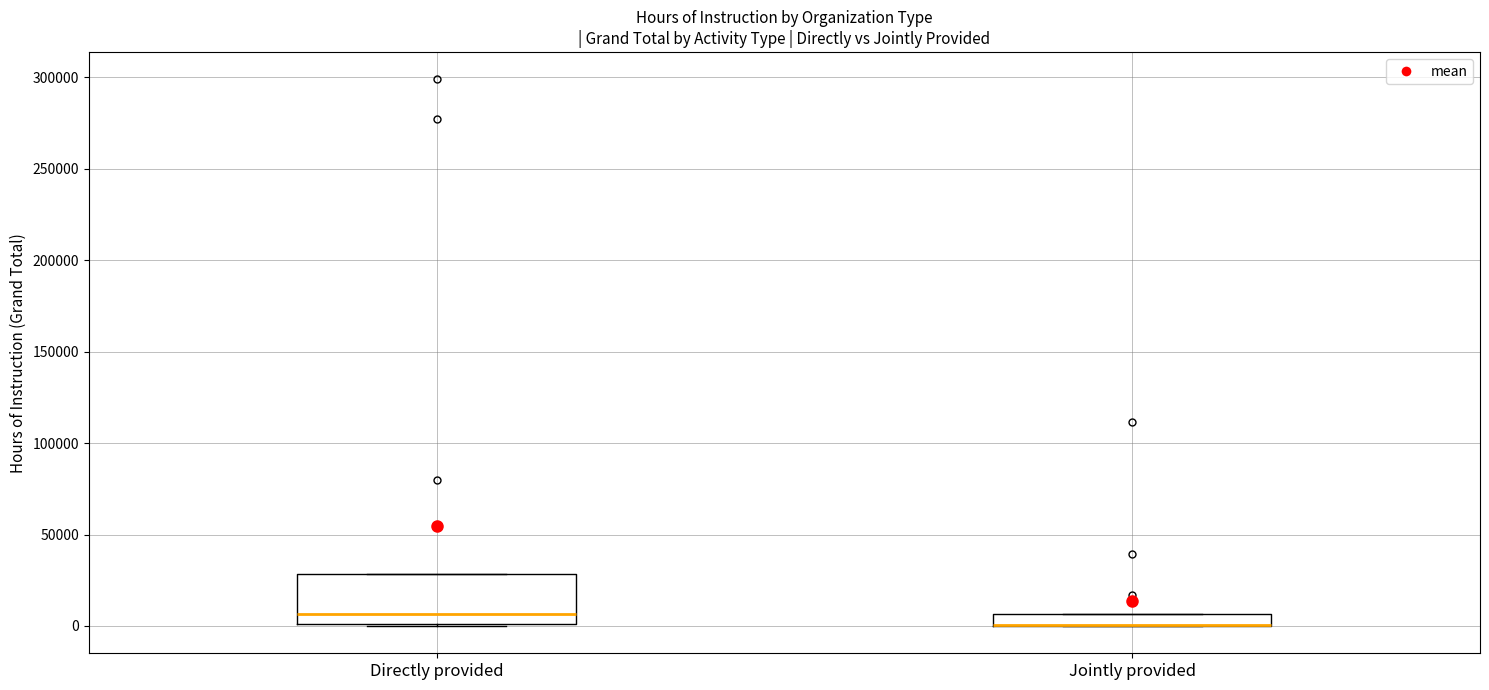

Where does the median line of the box for Directly provided sit on the y-axis? The values are not printed on the chart, so give them approximately, as read against the axis.

5000